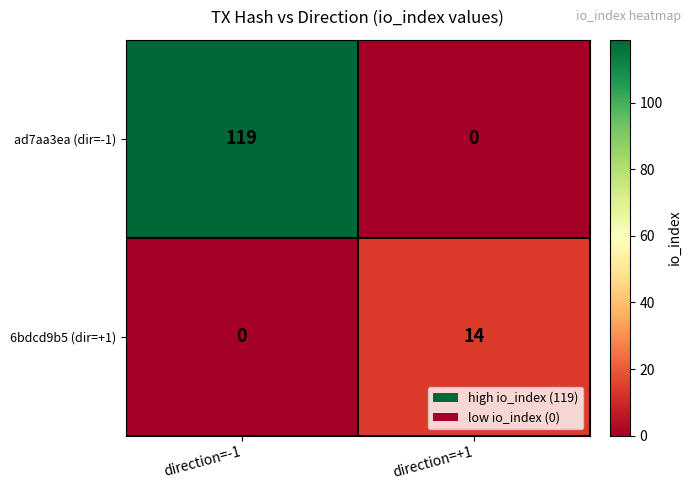

What is the spread (max minus min) of values at direction=-1?

119